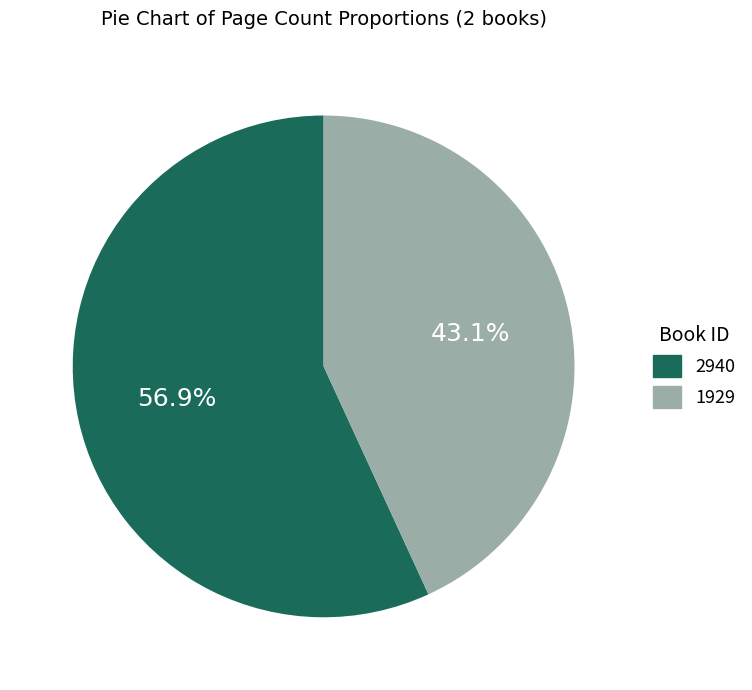

Is 1929 the majority of the pie?

No